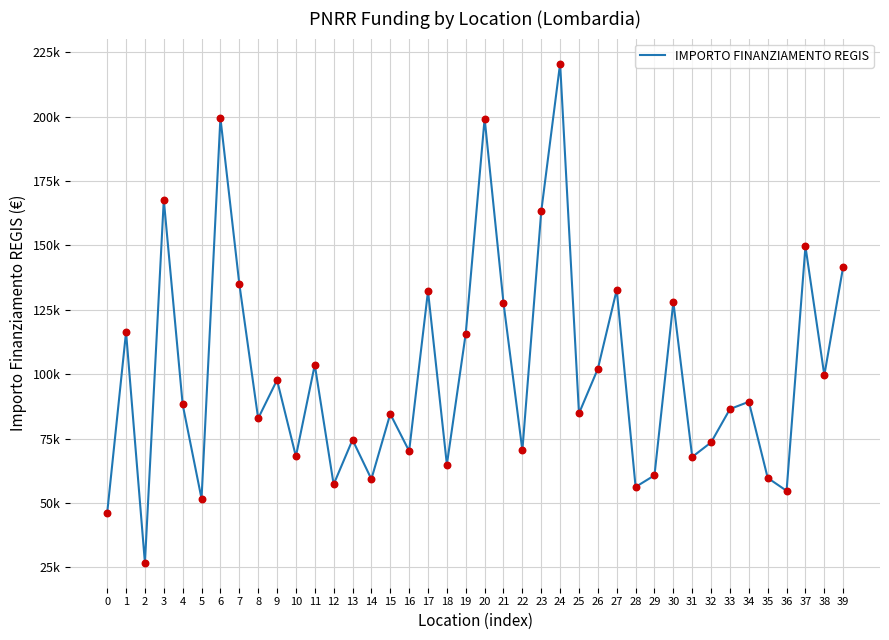

Between 14 and 15, which is larger?

15